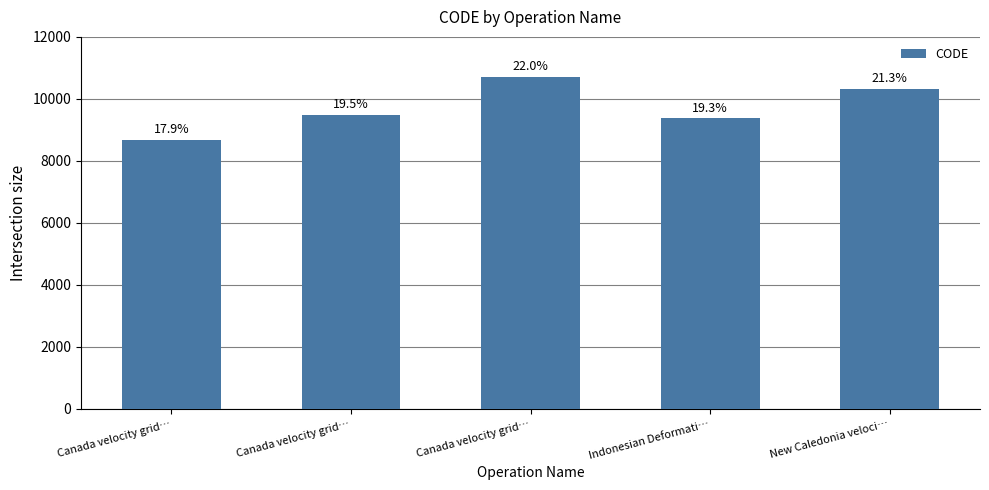

How many bars are there in total?

5